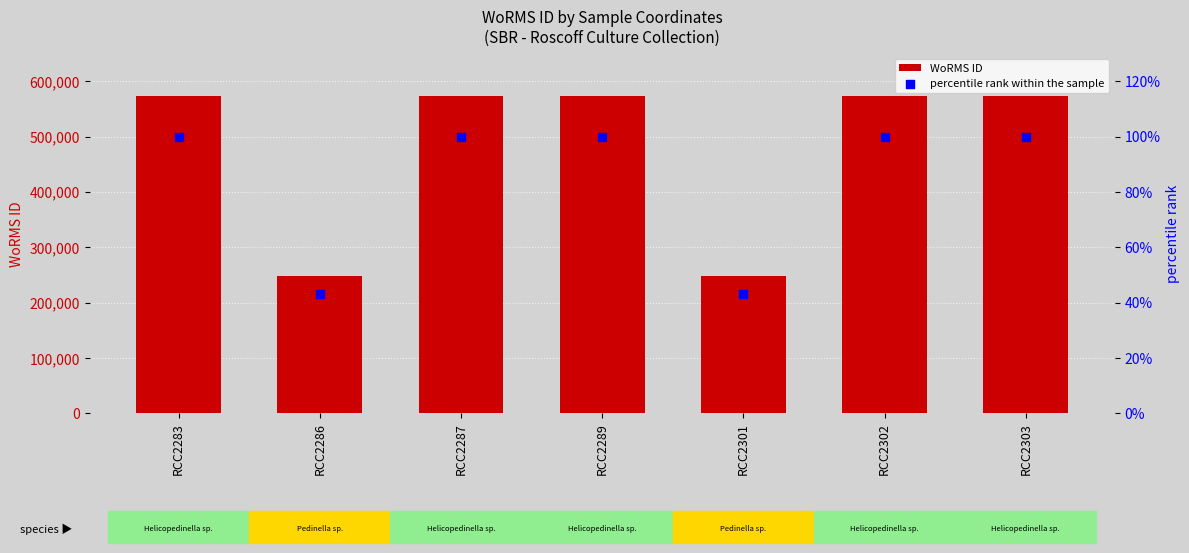

What are all the series names shown in the legend?

WoRMS ID, percentile rank within the sample